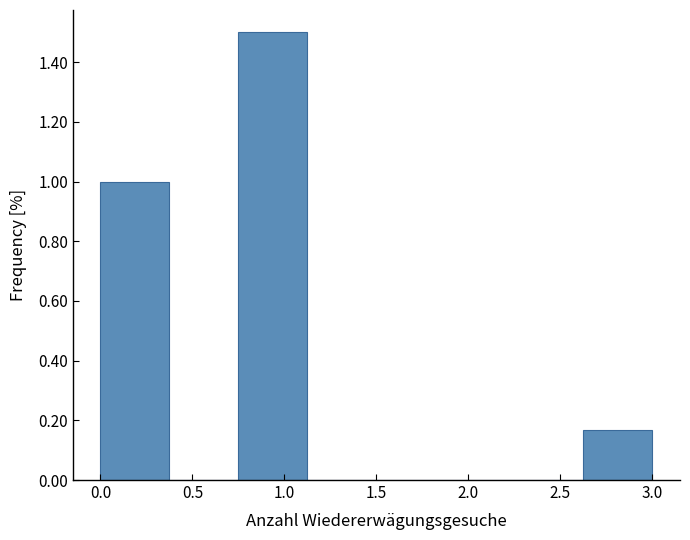

Which range on the x-axis has the tallest bar?

0.750 to 1.125